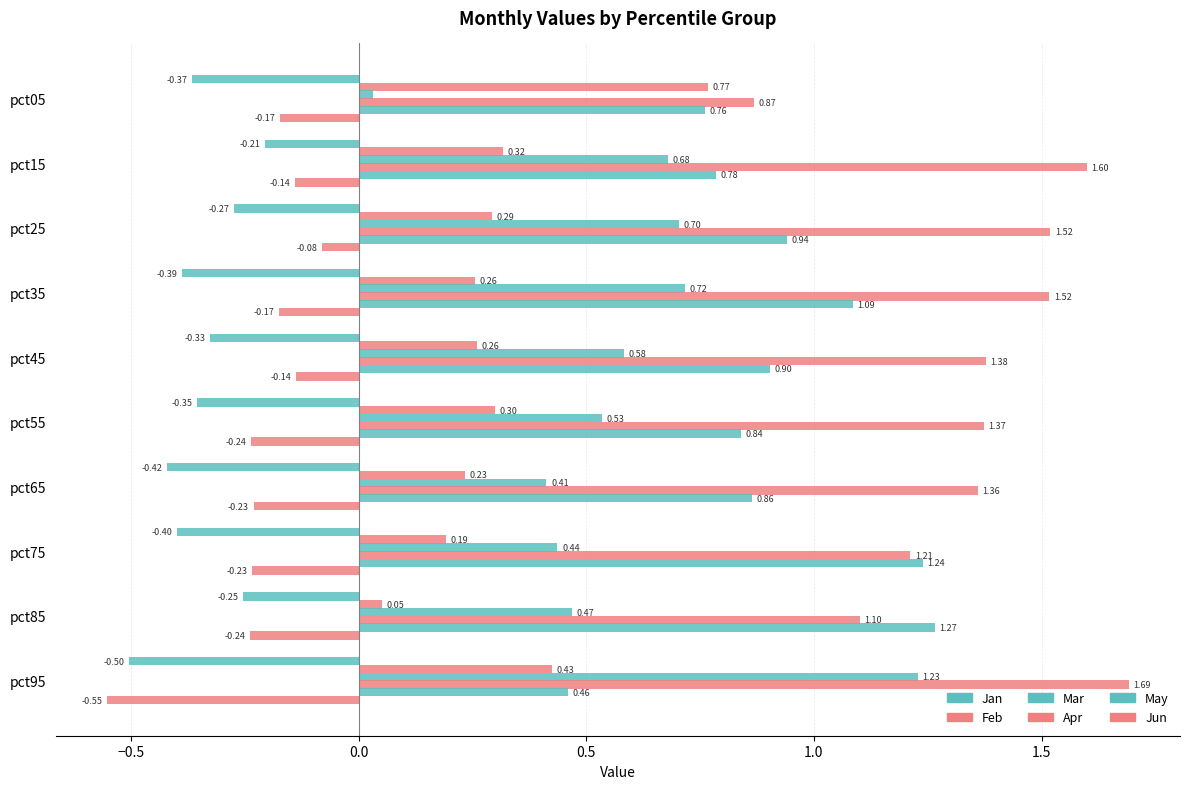

How many data points does each series have?

10